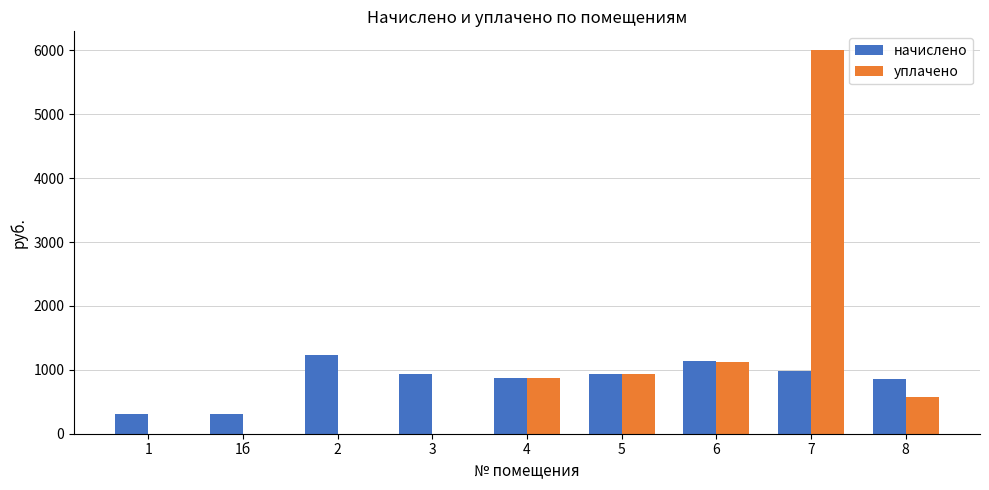

How many data points in уплачено are above 573?

5